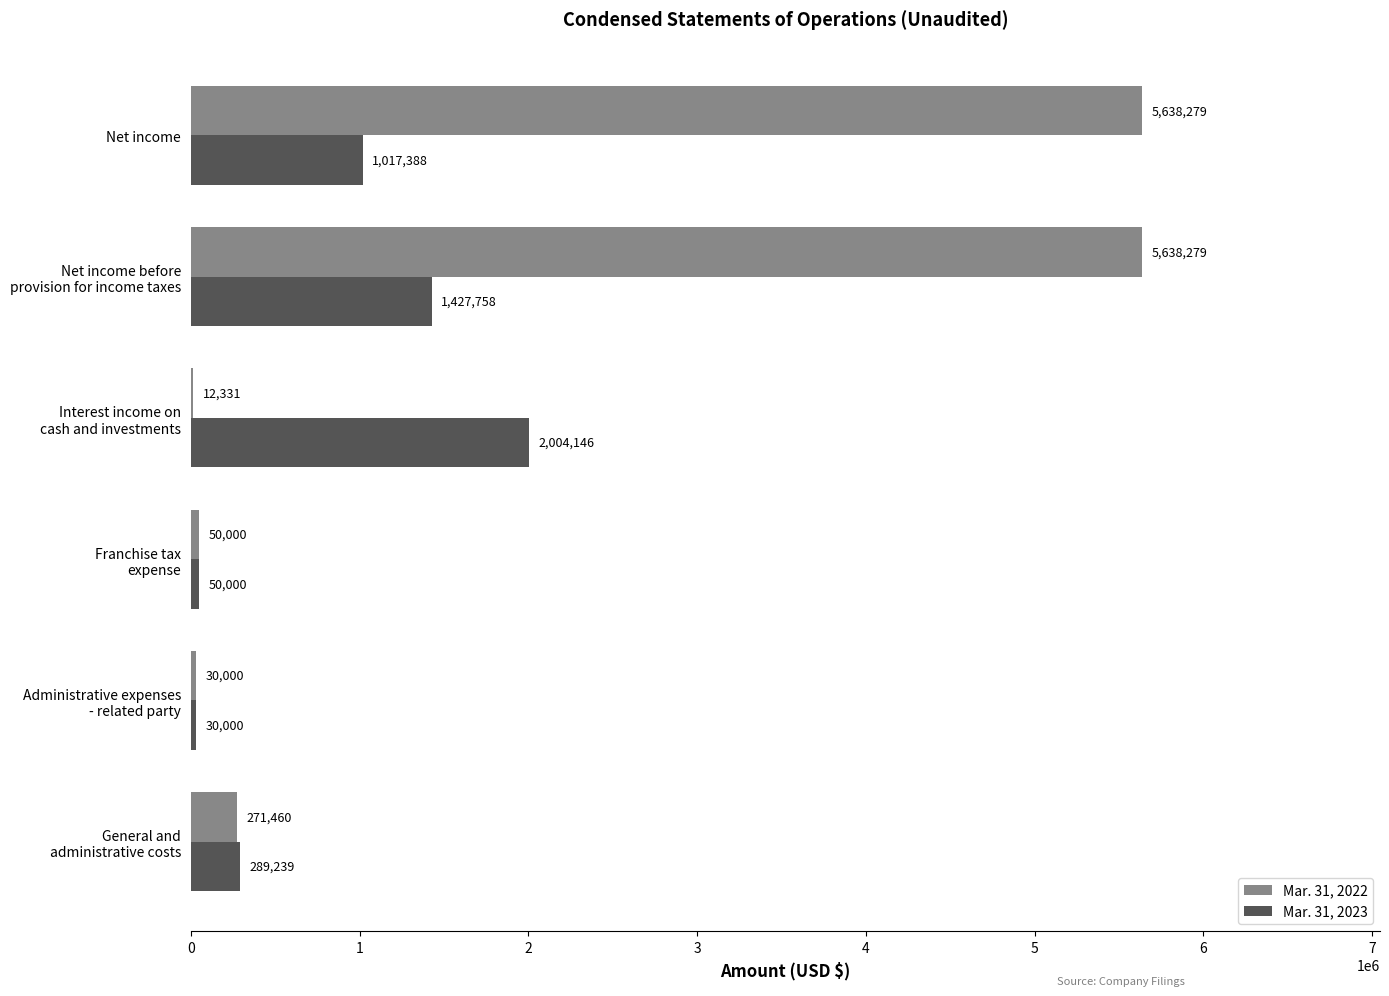

Which series has the largest total across all categories?

Mar. 31, 2022